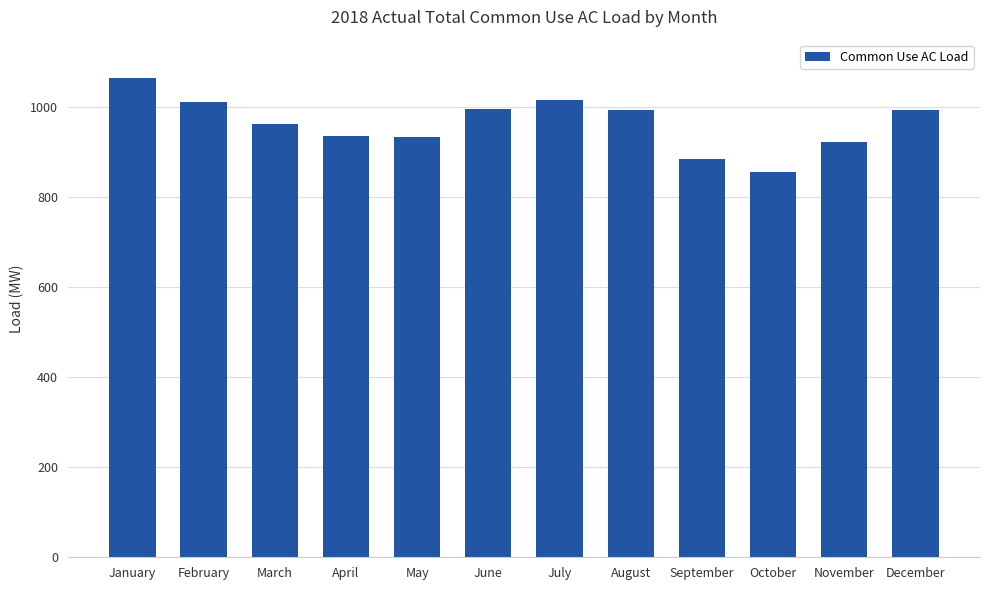

Count the number of categories in the chart.

12